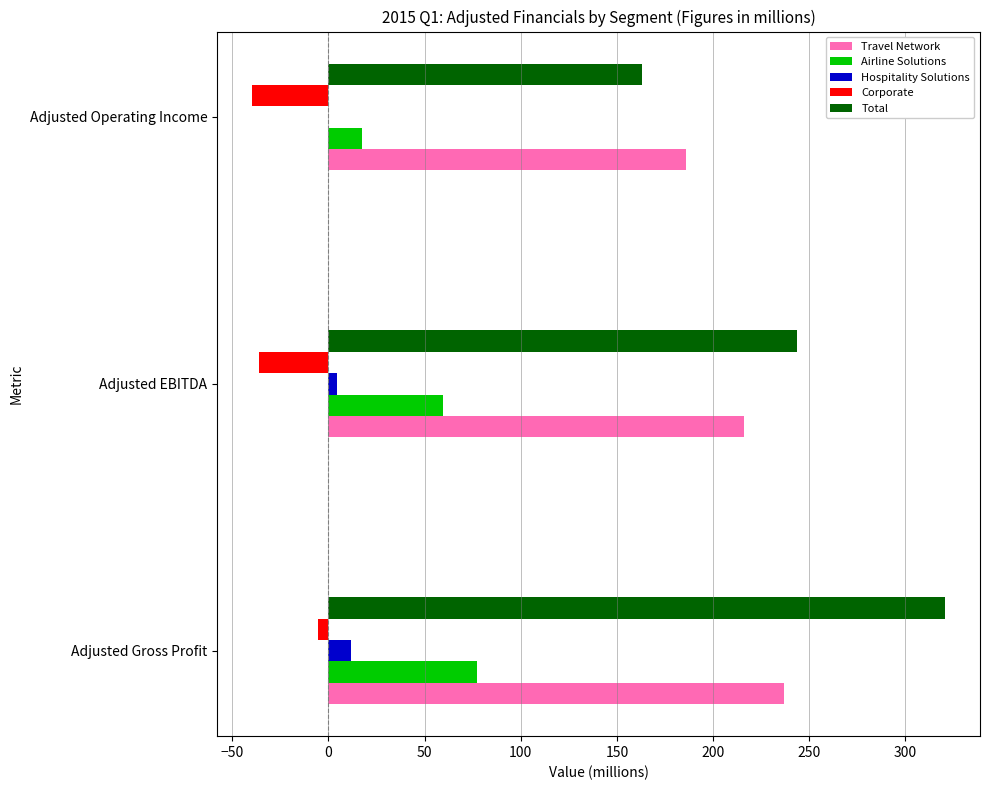

Which series changed the most between Adjusted EBITDA and Adjusted Operating Income?

Total